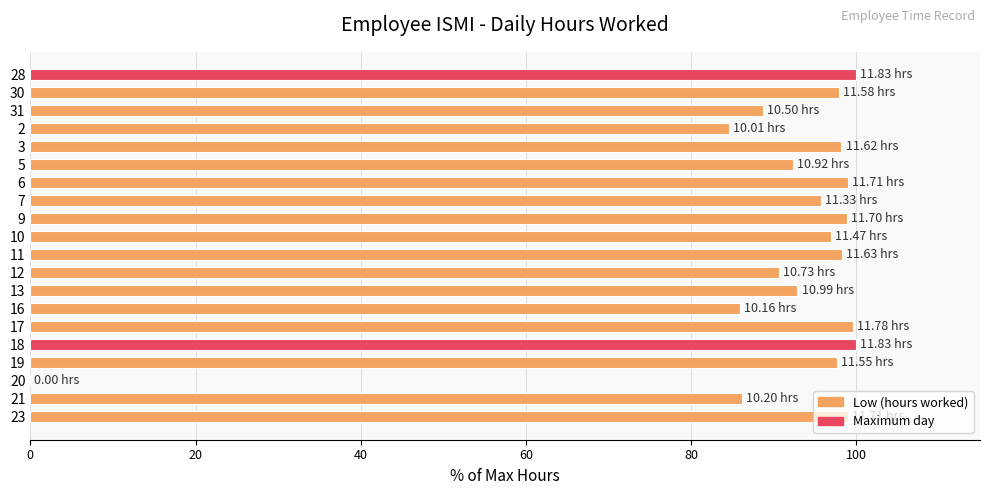

What is the ratio of the value at 23 to the value at 3?

1.0